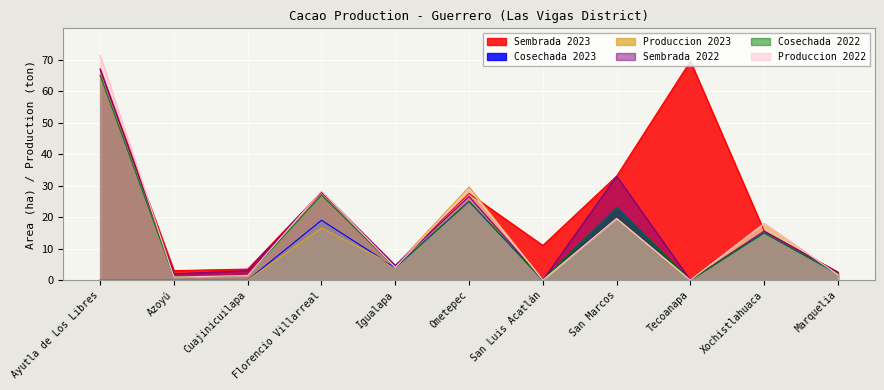

What is the greatest value displayed?

71.3